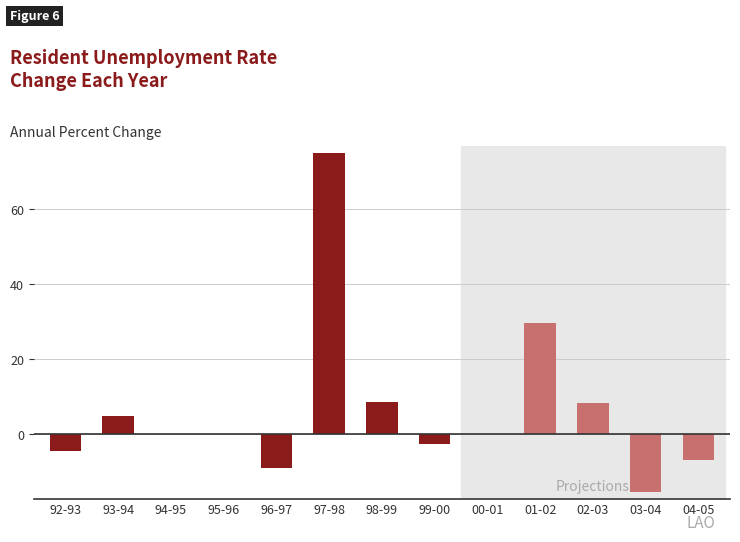

Count the number of data series in this chart.

1